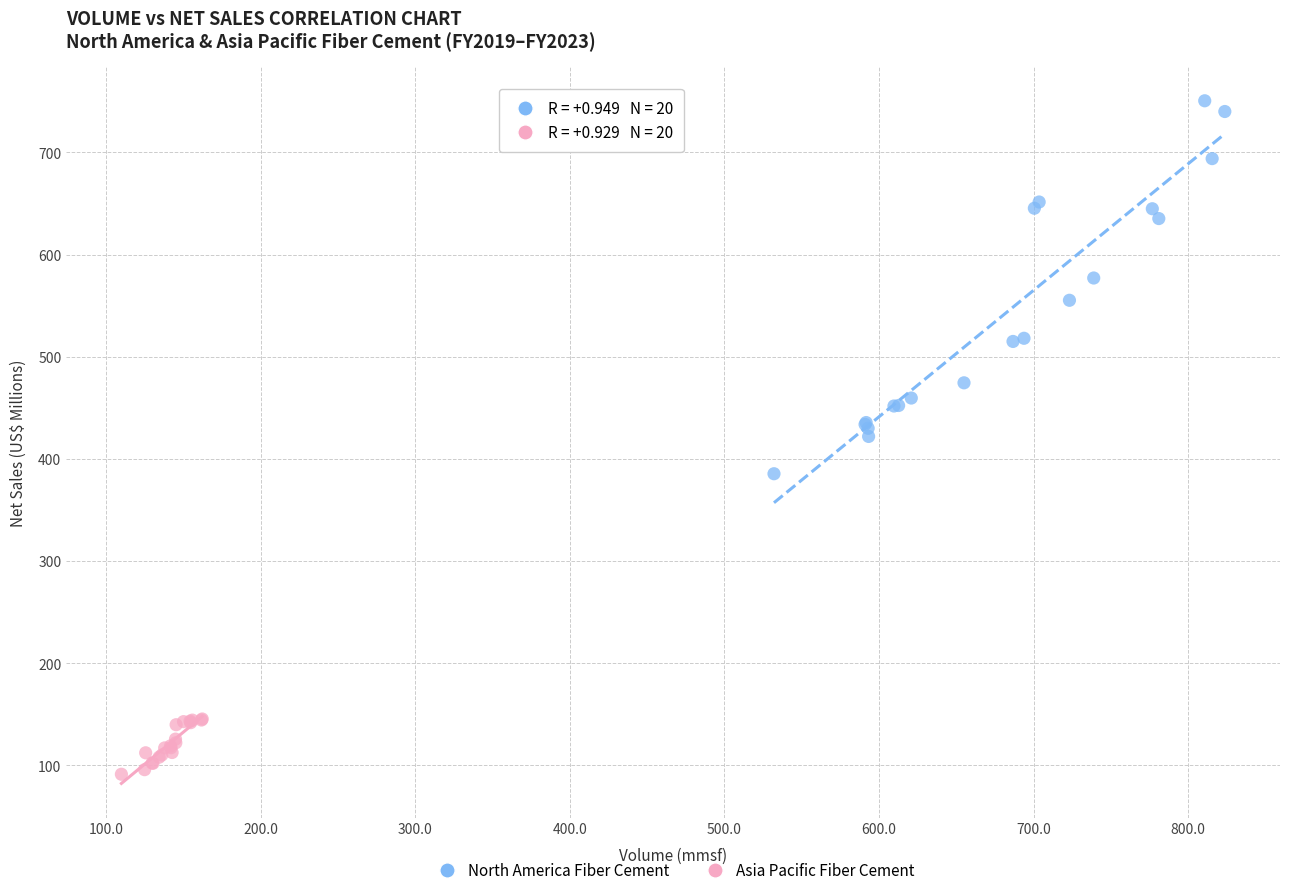

Which series has the widest spread of Y values?

North America Fiber Cement